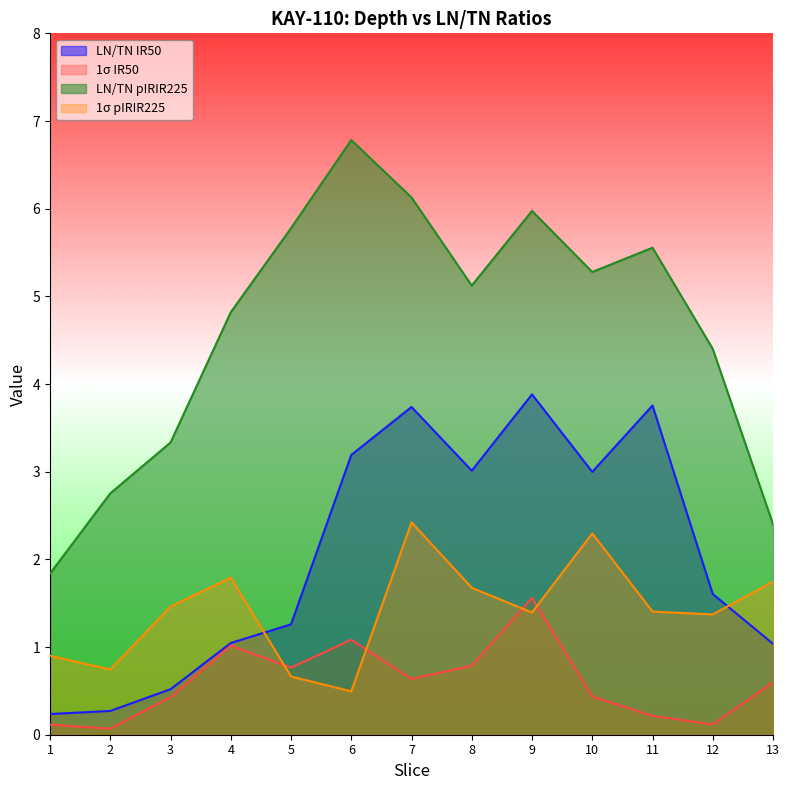

Which category has the highest value in the 1σ IR50 series?

9